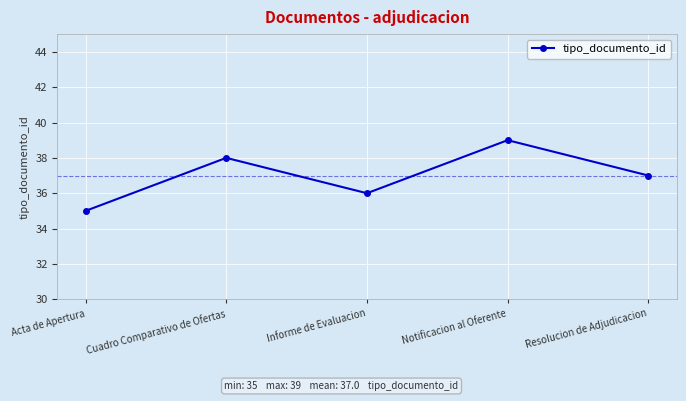

How many interior local peaks (higher than both neighbors) does the data have?

2